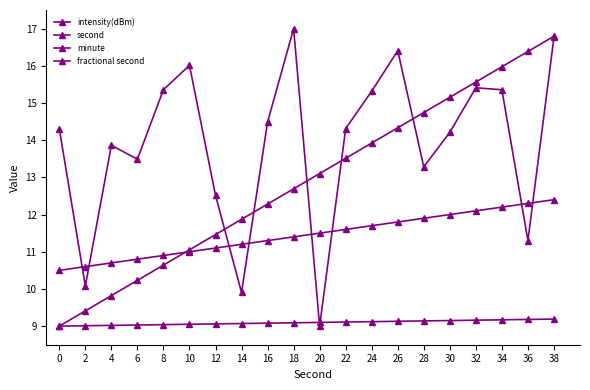

Rank the series at 36 from highest to lowest value.

second, fractional second, intensity(dBm), minute